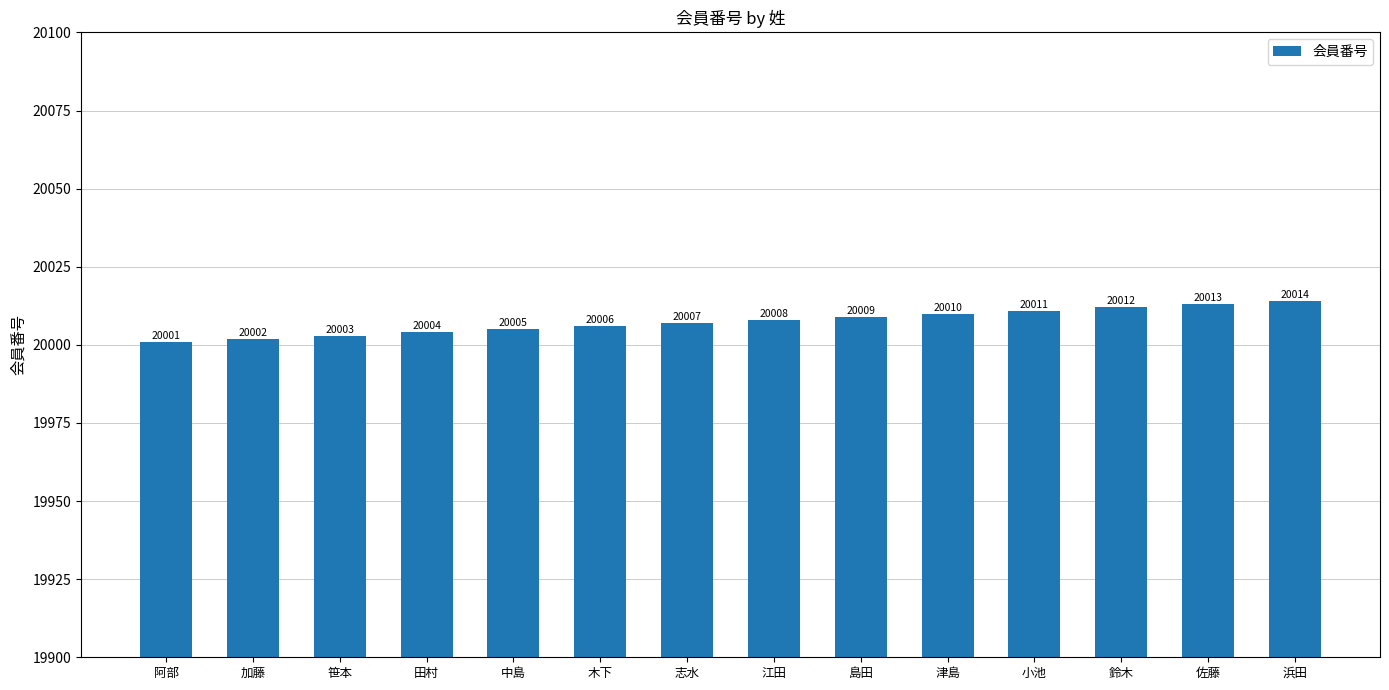

Reading left to right, transcribe all the data shown in this chart.

阿部=20001	加藤=20002	笹本=20003	田村=20004	中島=20005	木下=20006	志水=20007	江田=20008	島田=20009	津島=20010	小池=20011	鈴木=20012	佐藤=20013	浜田=20014